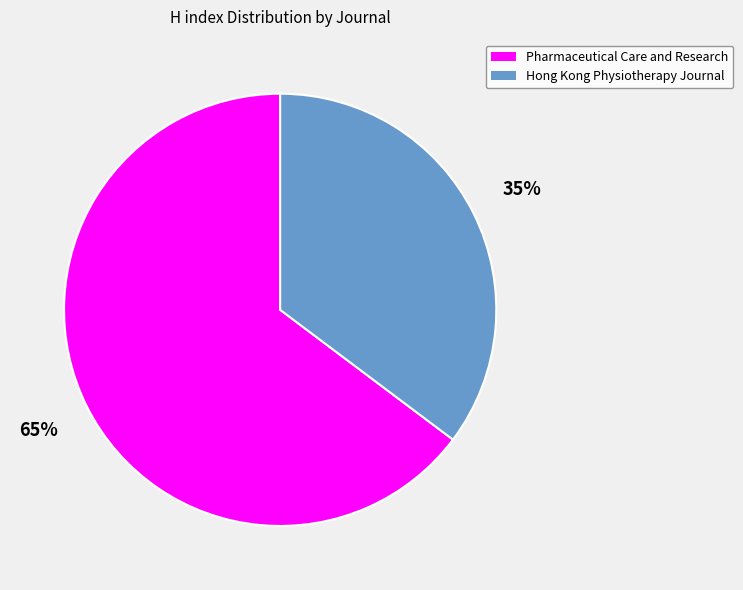

Which category has the biggest portion of the pie?

Pharmaceutical Care and Research